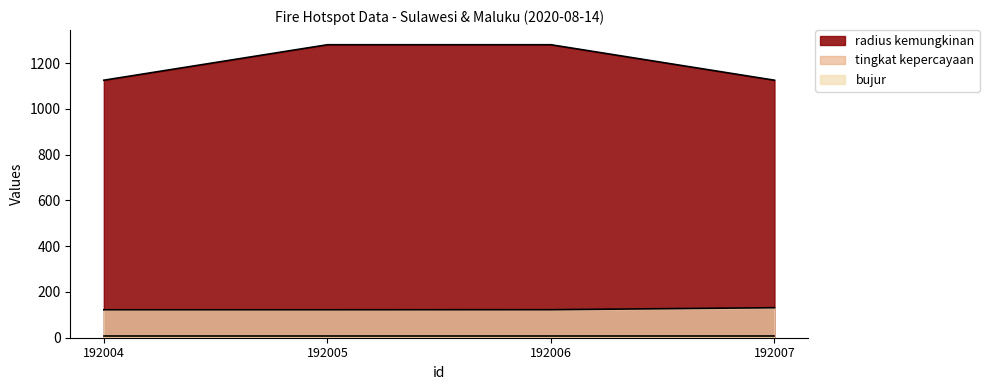

Does the chart have visible grid lines?

No